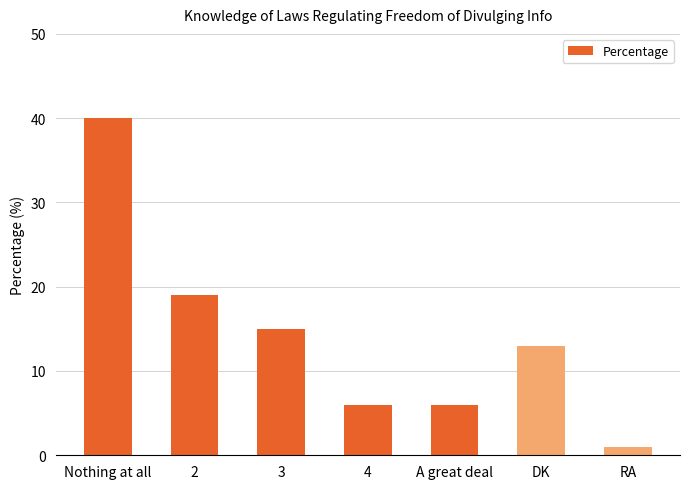

How many data points are less than 13?

3